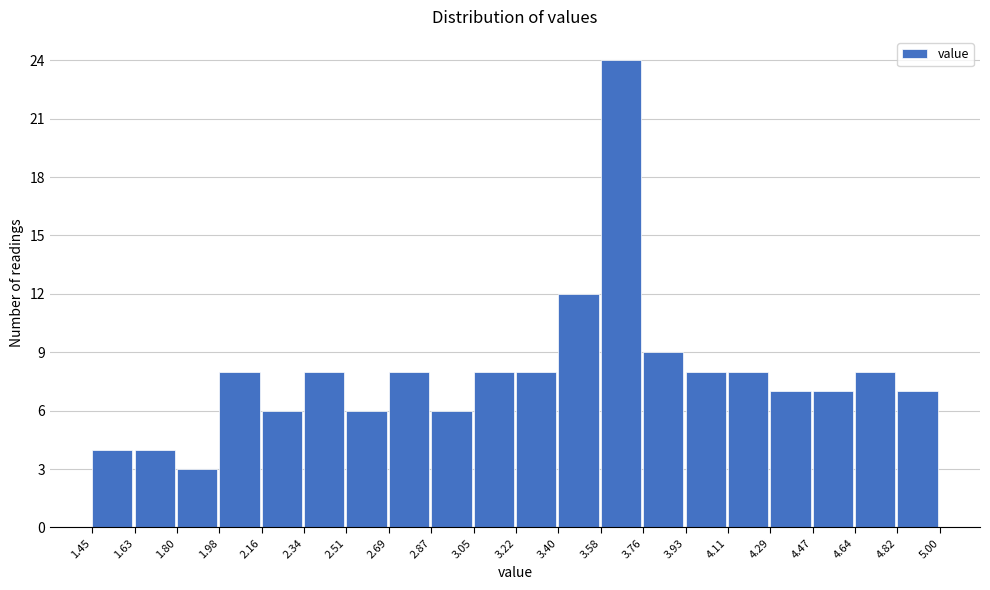

How tall is the bar that spans 2.69 to 2.87 on the x-axis? The values are not printed on the chart, so give them approximately, as read against the axis.

8